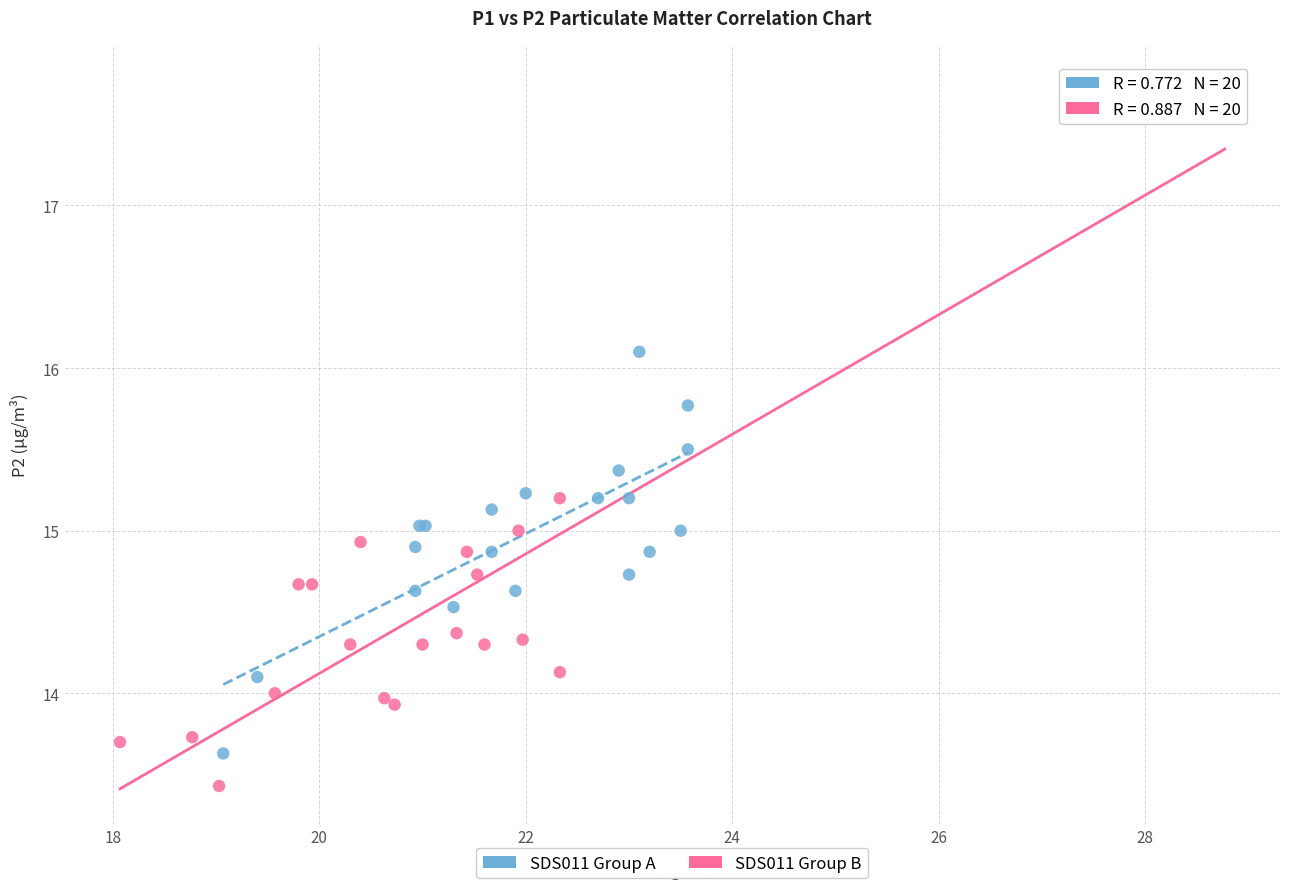

Which series reaches the maximum Y coordinate?

SDS011 Group B